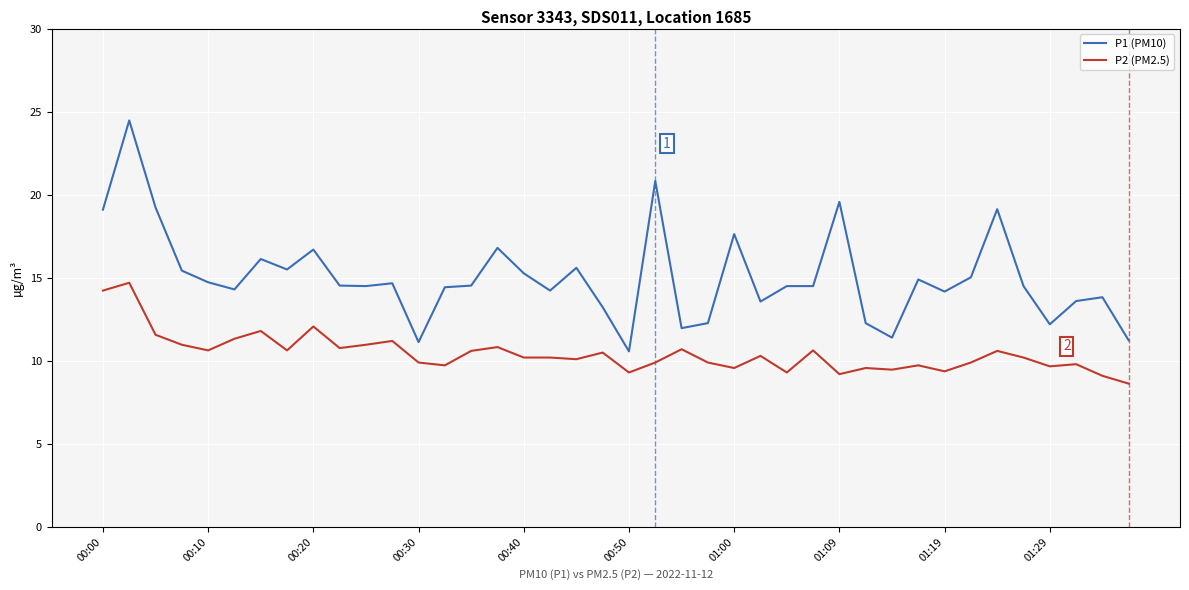

Which series has the largest total across all categories?

P1 (PM10)